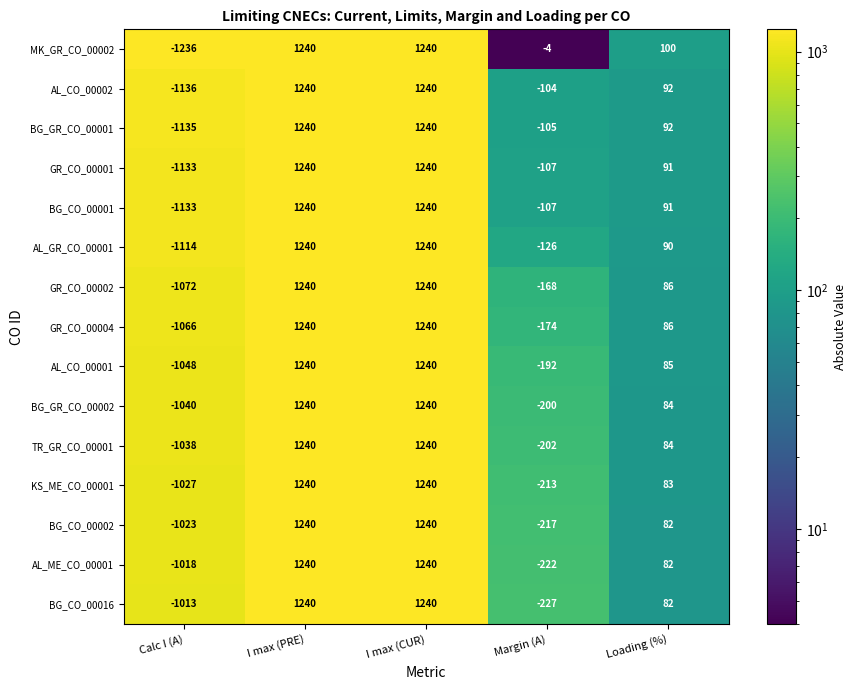

Which series changed the most between Calc I (A) and I max (PRE)?

MK_GR_CO_00002